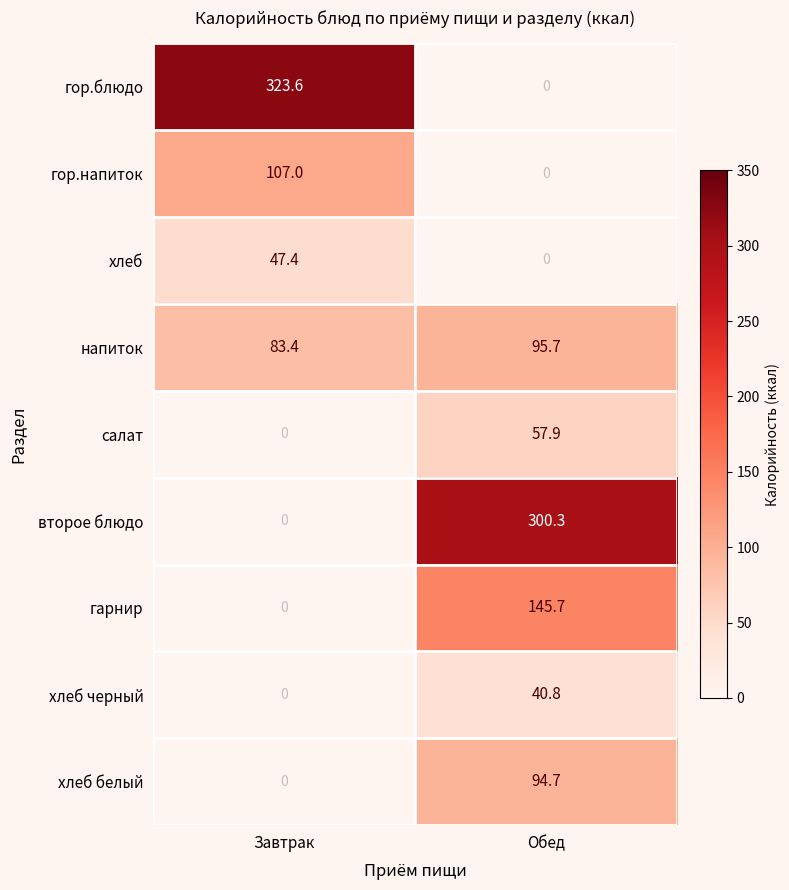

Which series changed the most between Завтрак and Обед?

гор.блюдо